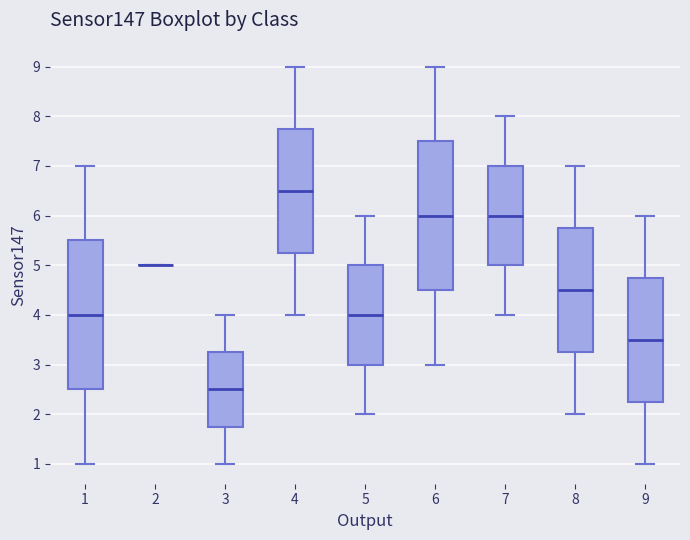

Where does the median line of the box at x = 1 sit on the y-axis? The values are not printed on the chart, so give them approximately, as read against the axis.

4.0